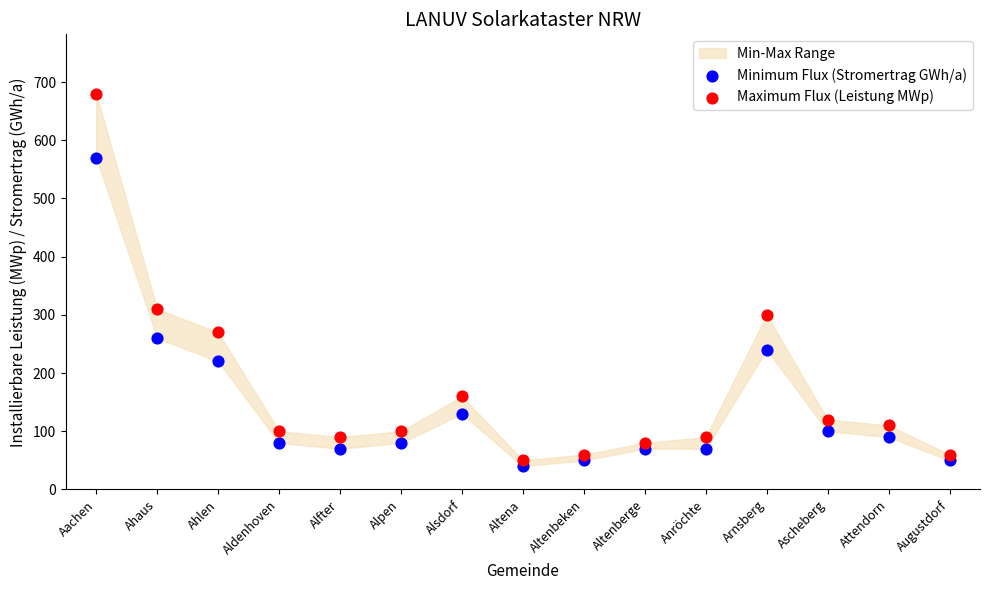

Which series reaches the maximum Y coordinate?

Maximum Flux (Leistung MWp)